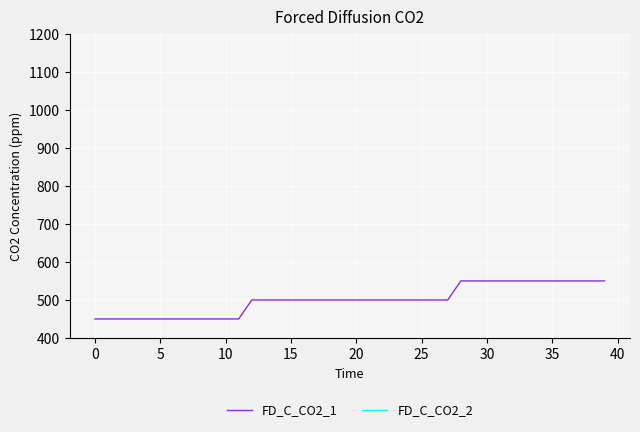

What is the difference between the second highest and minimum values in the FD_C_CO2_1 series?

100